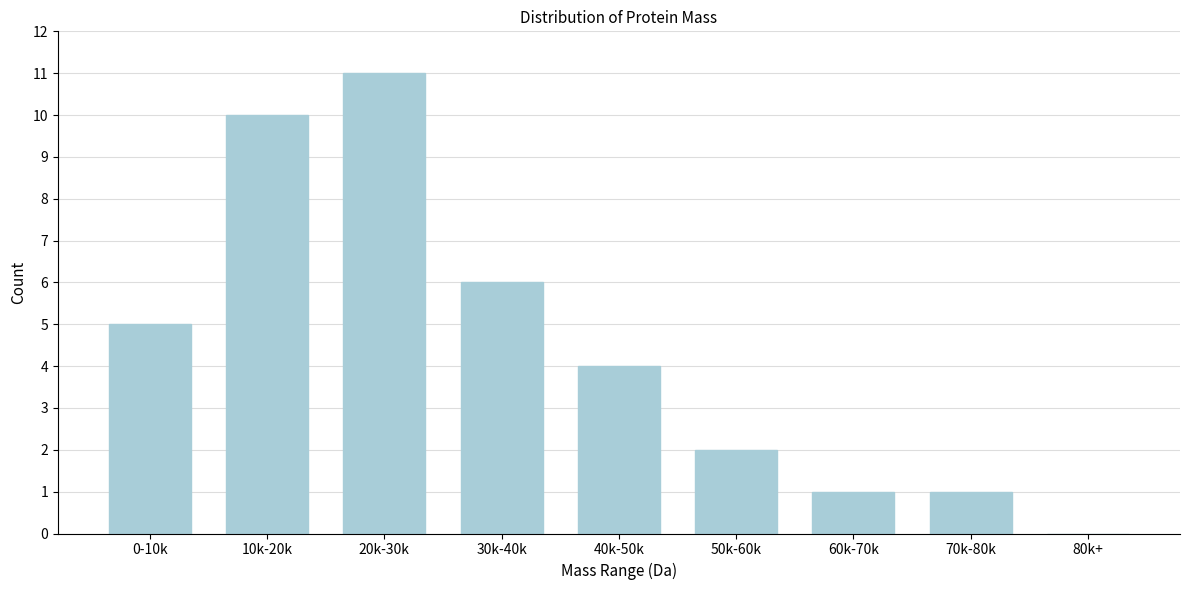

Reading right to left, list all the values displayed in this chart.

80k+=0	70k-80k=1	60k-70k=1	50k-60k=2	40k-50k=4	30k-40k=6	20k-30k=11	10k-20k=10	0-10k=5